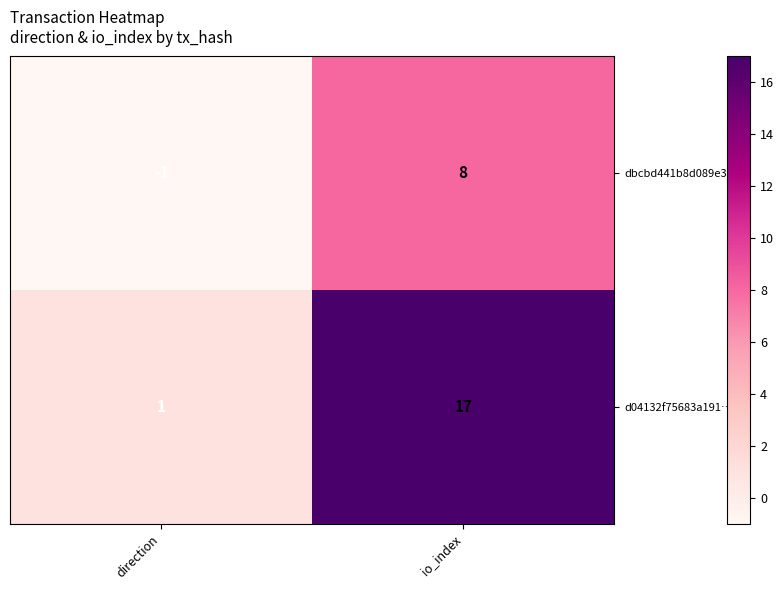

What is the difference between the maximum and minimum values in the dbcbd441b8d089e3… series?

9